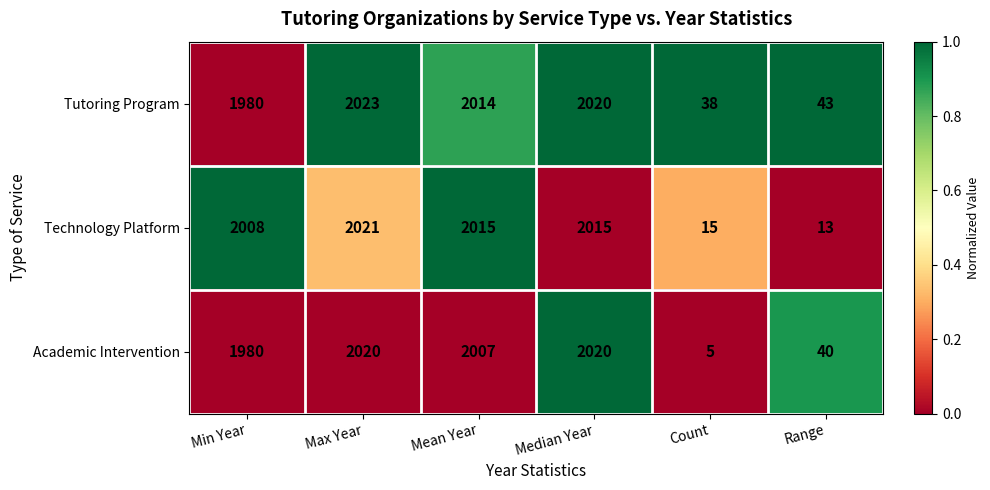

At which category does the chart reach its peak across all series?

Max Year